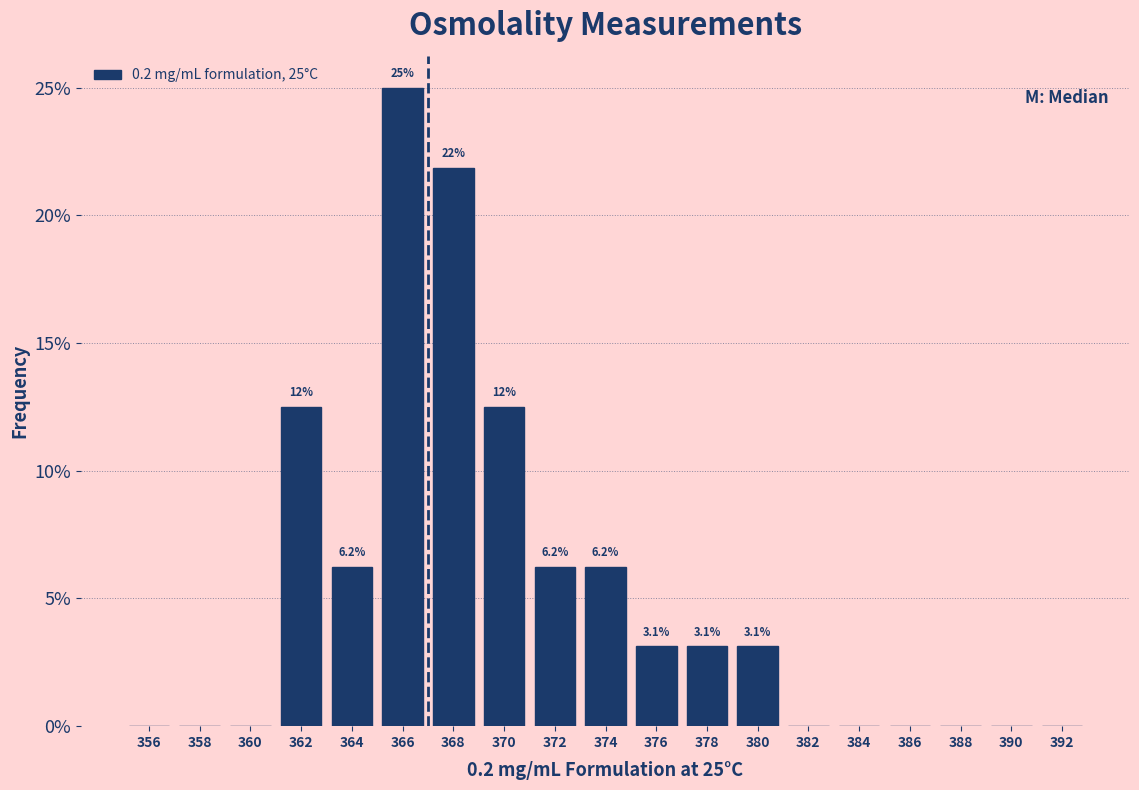

Which range on the x-axis has the tallest bar?

365 to 367